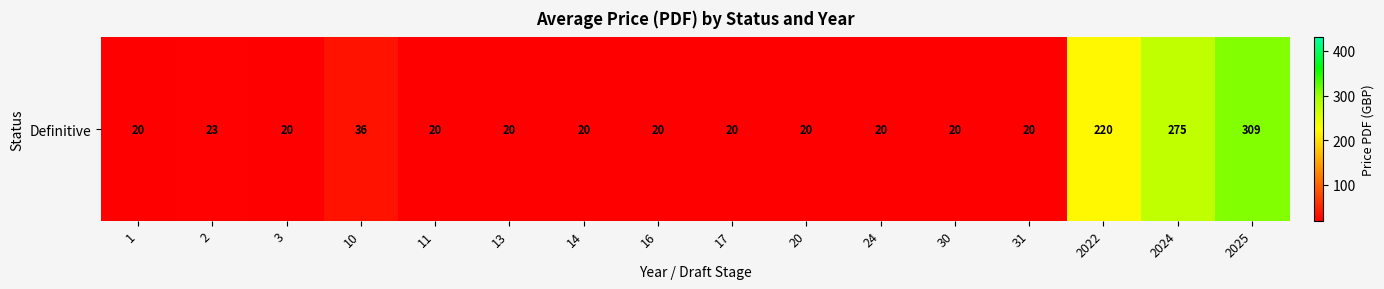

True or false: the data shows 36.0 at 10.

True